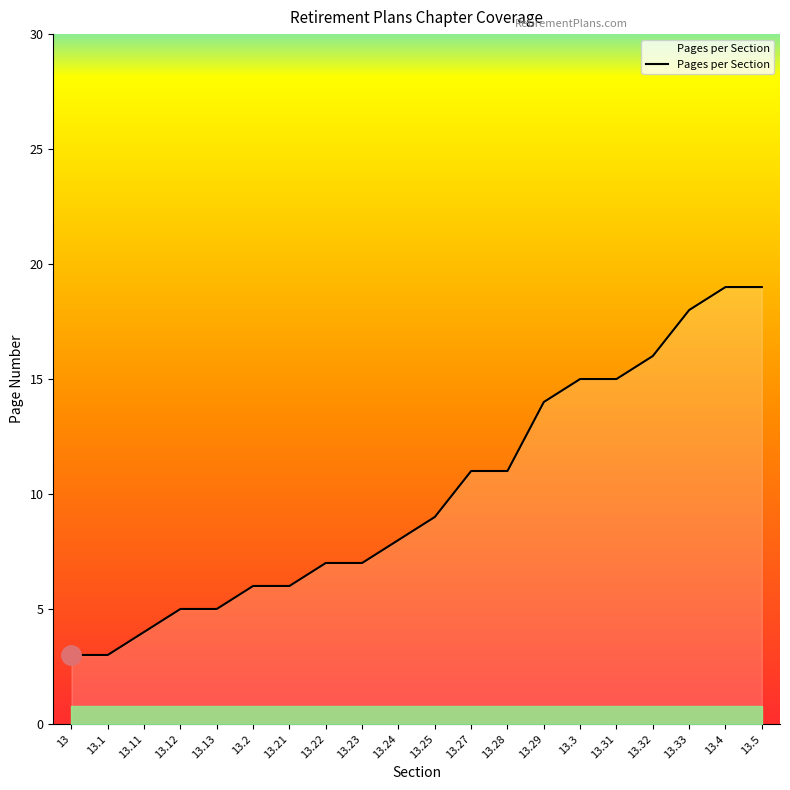

Reading right to left, extract all data points from this chart.

13.5=19	13.4=19	13.33=18	13.32=16	13.31=15	13.3=15	13.29=14	13.28=11	13.27=11	13.25=9	13.24=8	13.23=7	13.22=7	13.21=6	13.2=6	13.13=5	13.12=5	13.11=4	13.1=3	13=3